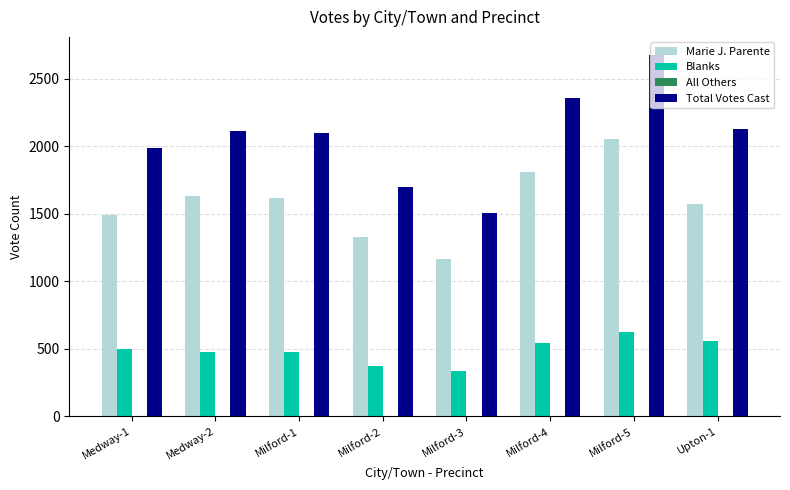

The value of Marie J. Parente at Milford-5 is 2763. True or false?

False